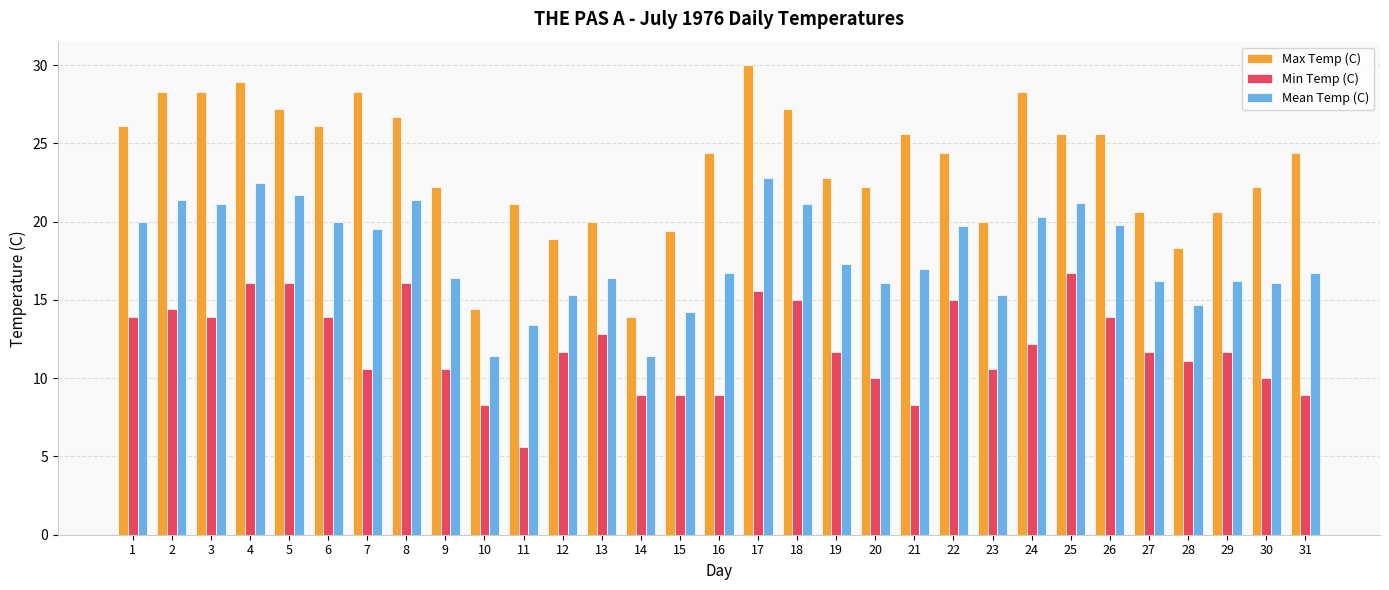

What is the average value of the Max Temp (C) series?

23.6